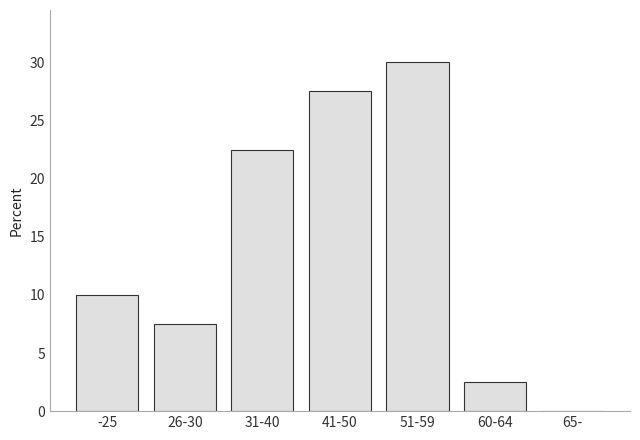

Reading right to left, extract all data points from this chart.

65-=0.0	60-64=2.5	51-59=30.0	41-50=27.5	31-40=22.5	26-30=7.5	-25=10.0